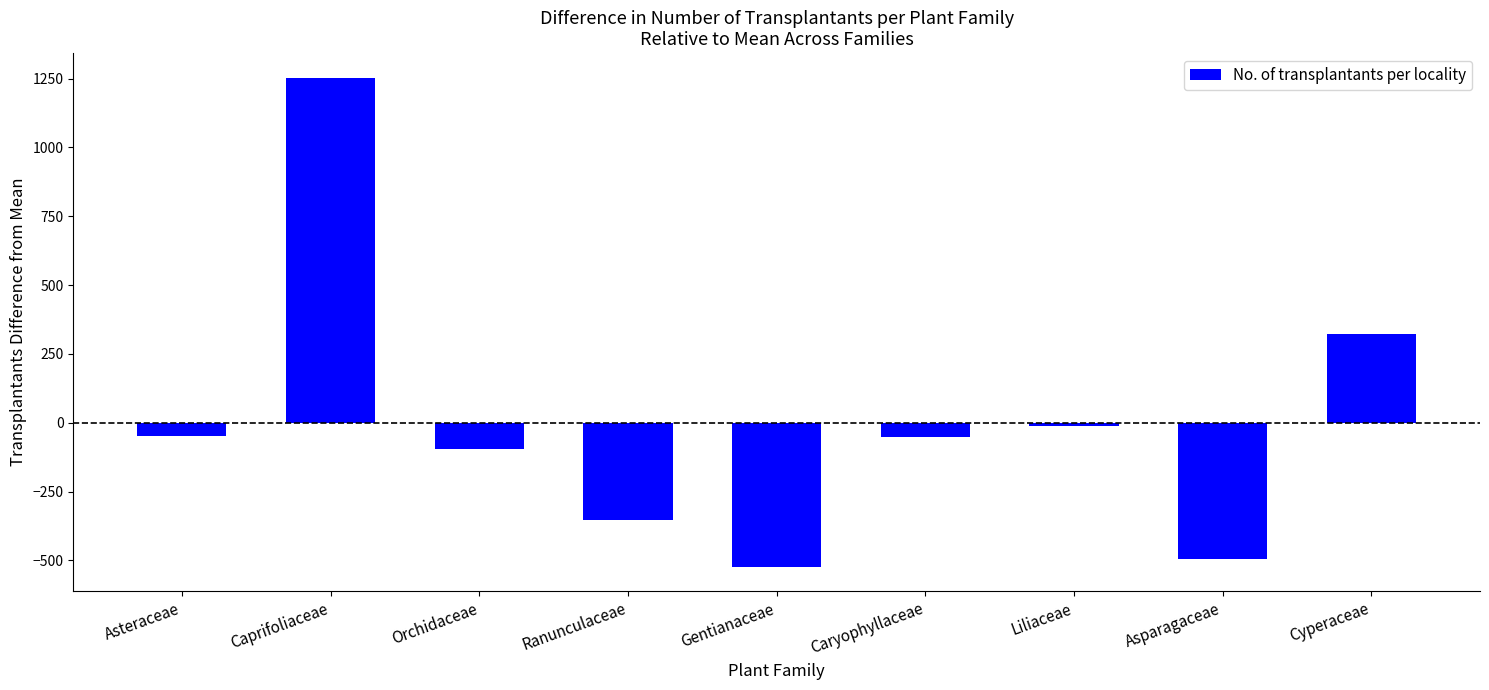

What is the minimum value shown in the chart?

-522.7